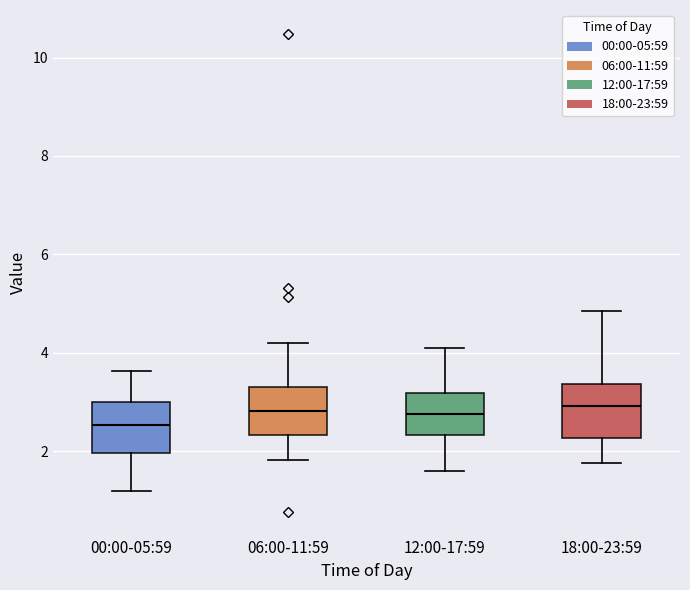

Reading left to right, transcribe this box plot: for each box, give where its median line is, the range the box spans, and where its two whiskers end, as read against the y-axis. The values are not printed on the chart, so give them approximately, as read against the axis.

00:00-05:59: median 2.6, box 2.0 to 3.0, whiskers 1.2 to 3.6
06:00-11:59: median 2.8, box 2.4 to 3.4, whiskers 1.8 to 4.2
12:00-17:59: median 2.8, box 2.4 to 3.2, whiskers 1.6 to 4.2
18:00-23:59: median 3.0, box 2.2 to 3.4, whiskers 1.8 to 4.8